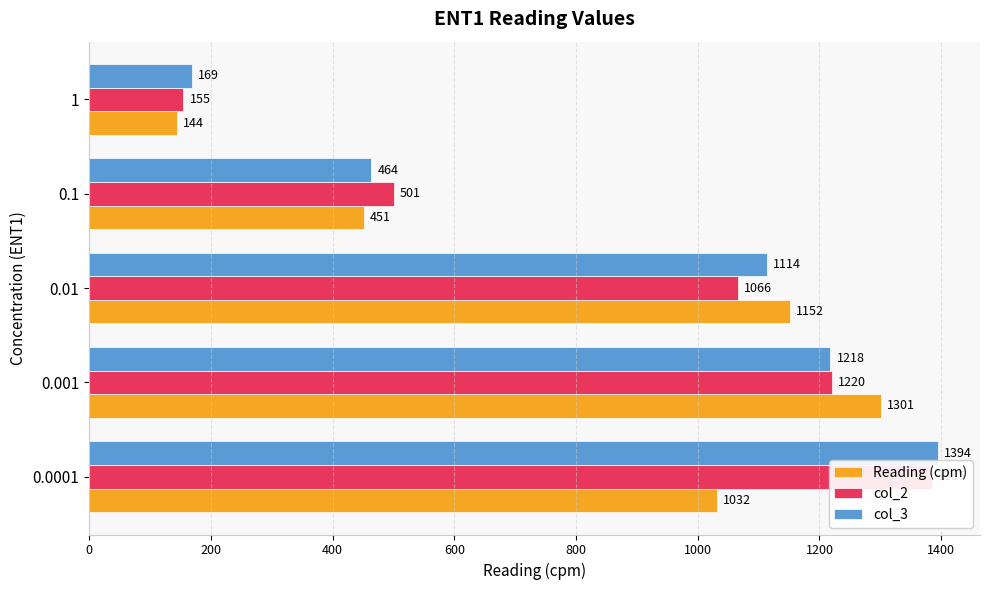

How many bars are there in total?

15